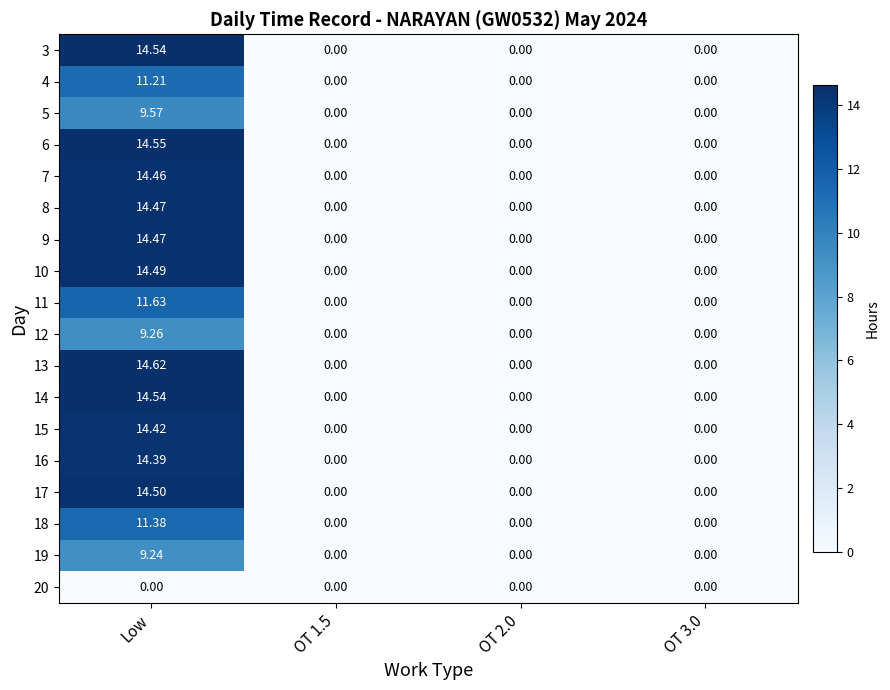

How many data points does each series have?

4